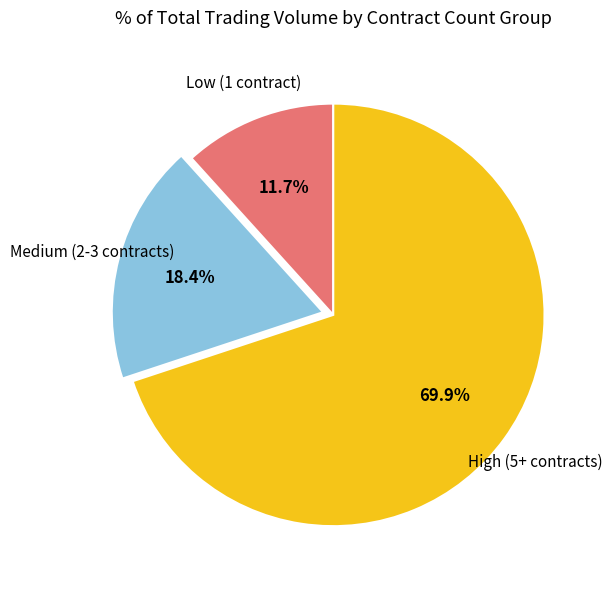

Does any single category account for the majority?

Yes